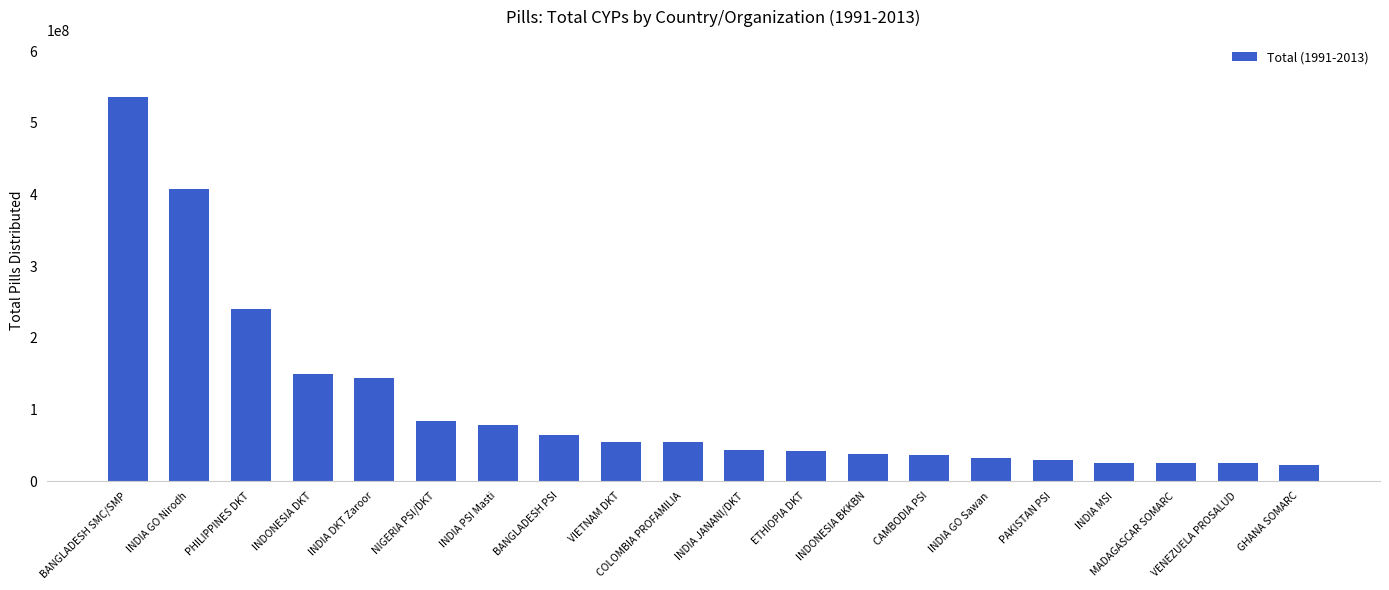

What is the greatest value displayed?

535476680